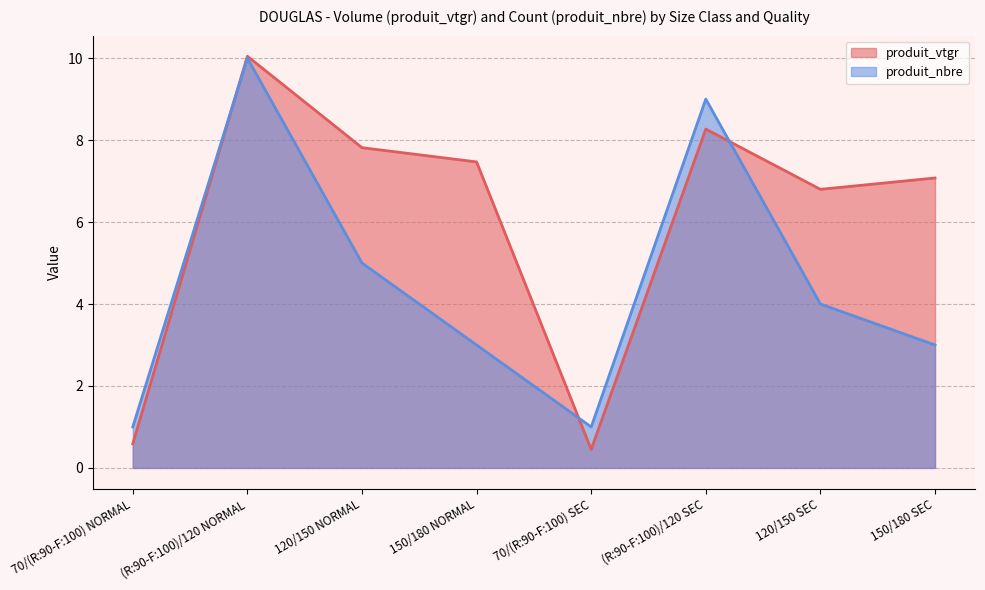

Which label corresponds to the smallest value in the chart?

70/(R:90-F:100) SEC